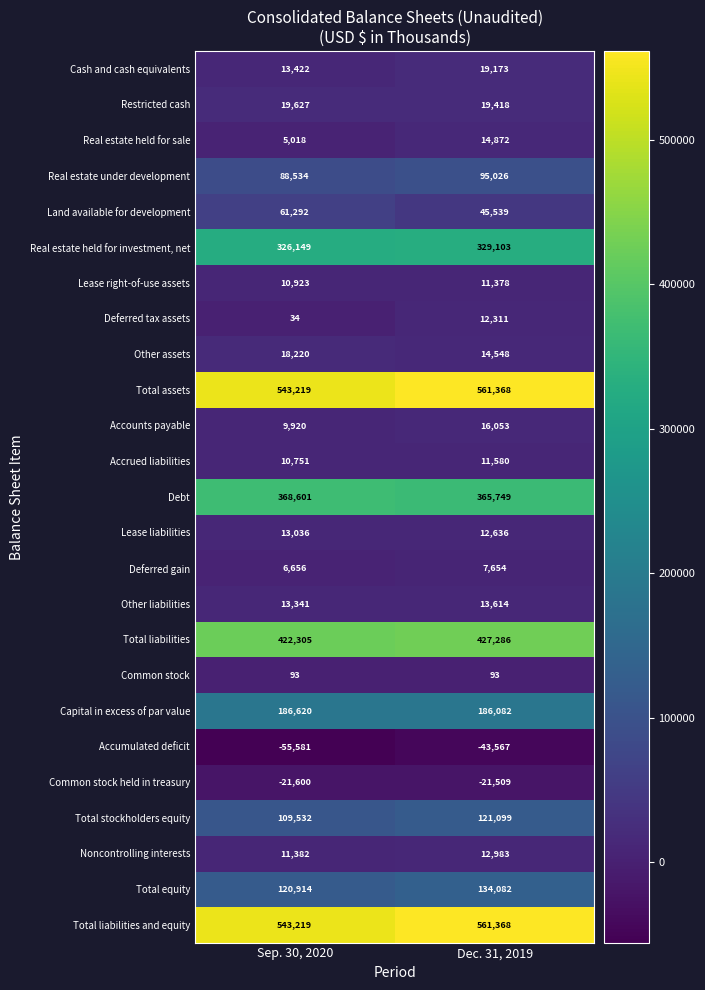

What is the difference between the highest and lowest values at Sep. 30, 2020?

598800